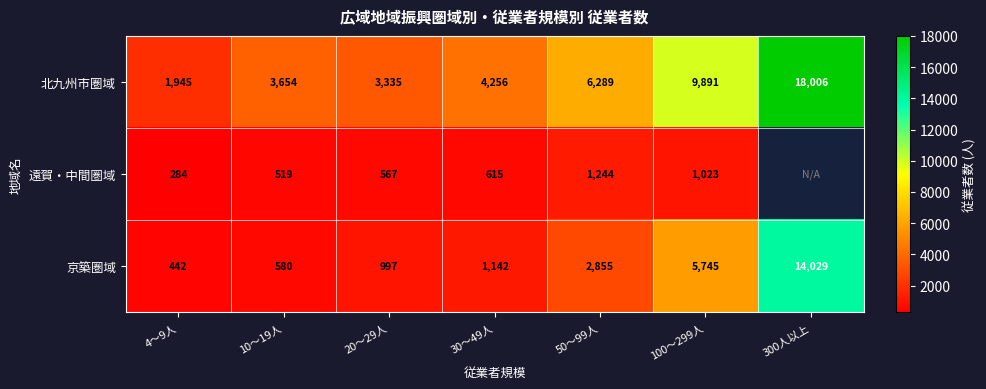

What is the total value across all series at 50～99人?

10388